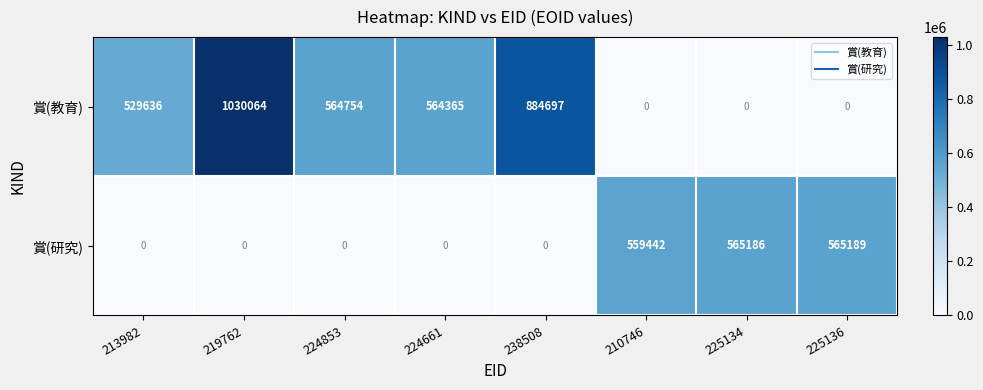

Which series has the largest range (max minus min)?

賞(教育)